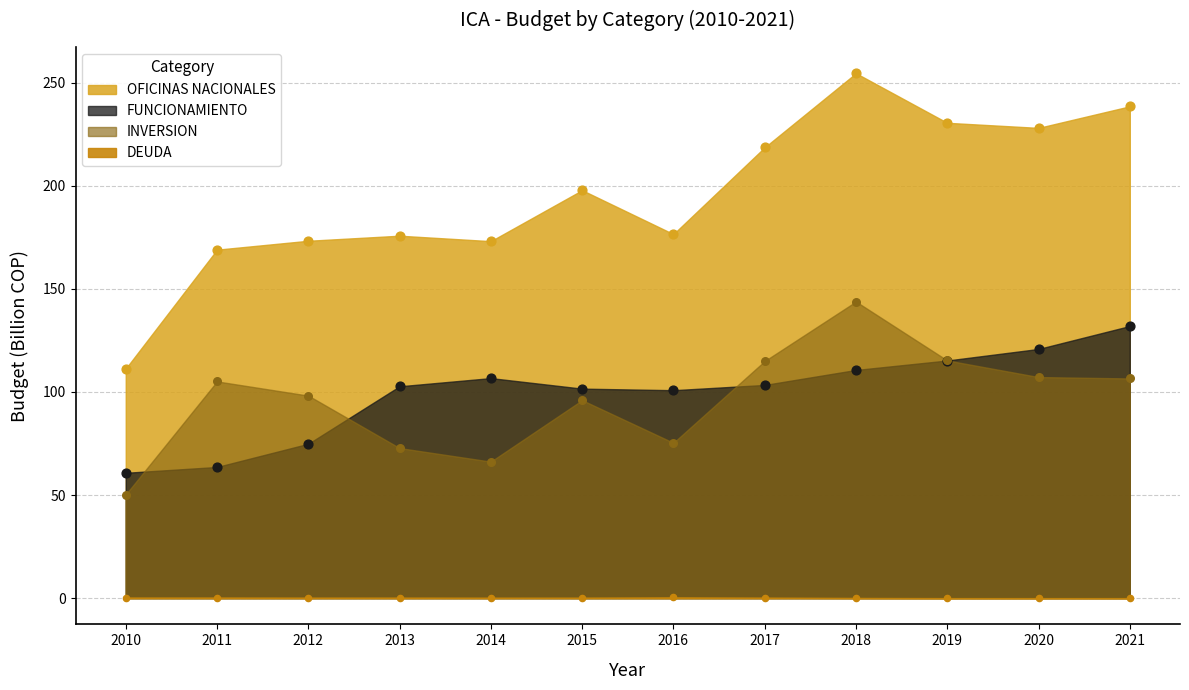

Is the value of INVERSION at 2015 greater than the value of FUNCIONAMIENTO at 2021?

No